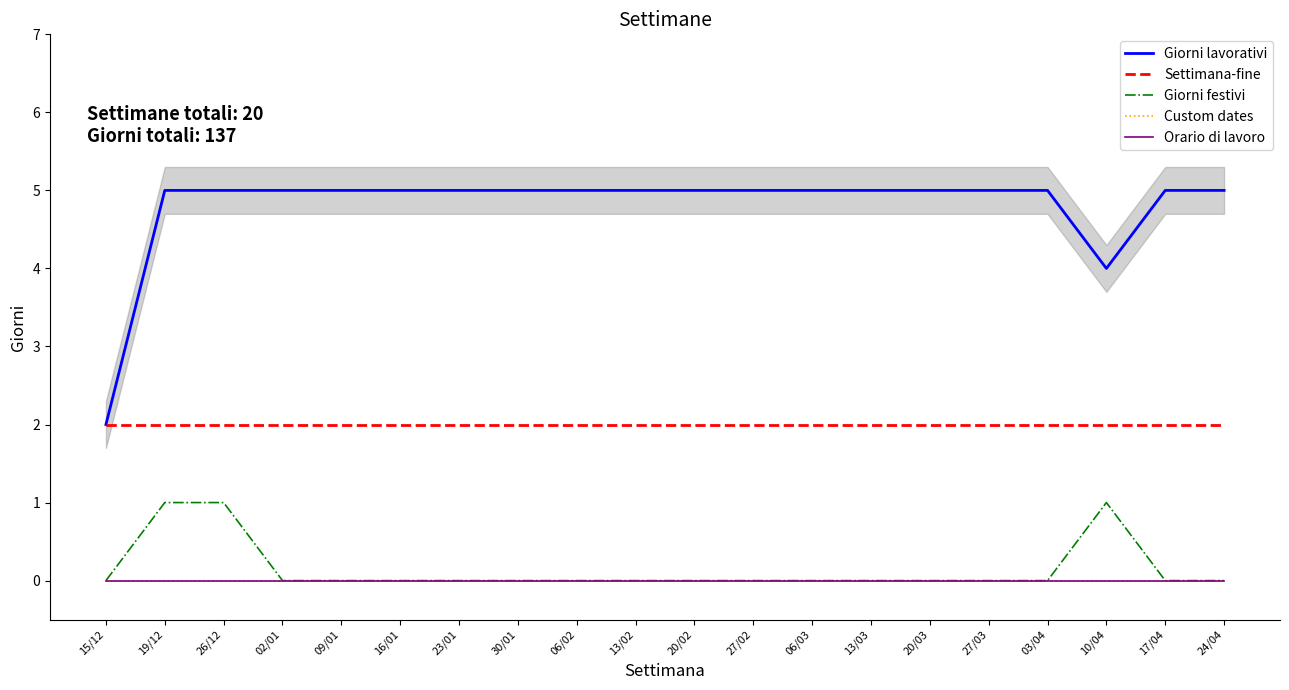

What is the total value across all series at 16/01?

7